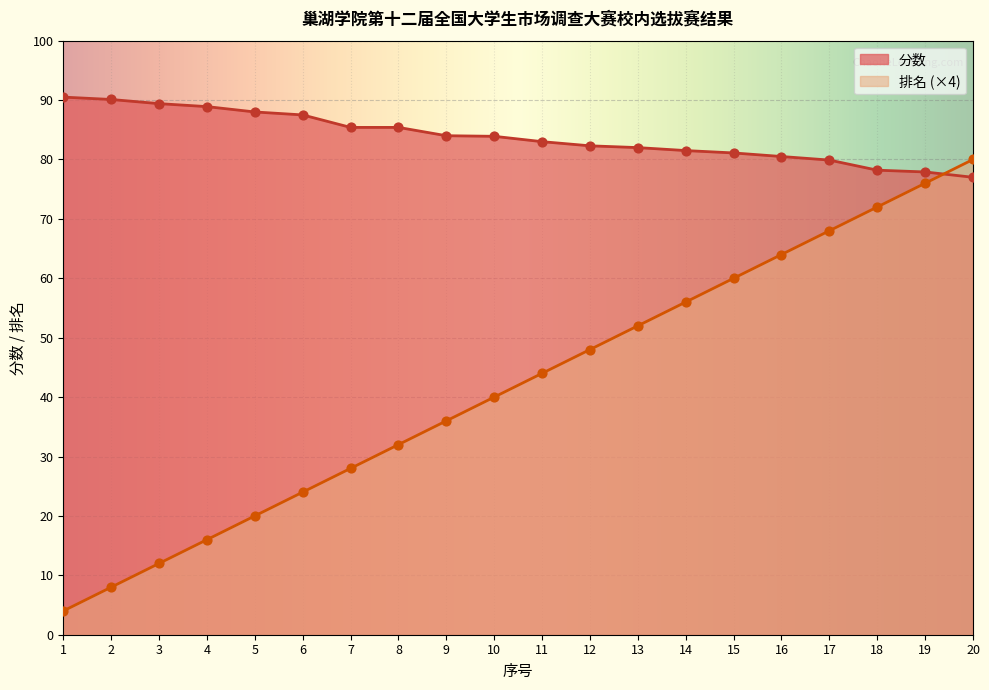

Which series contains the highest Y value?

分数